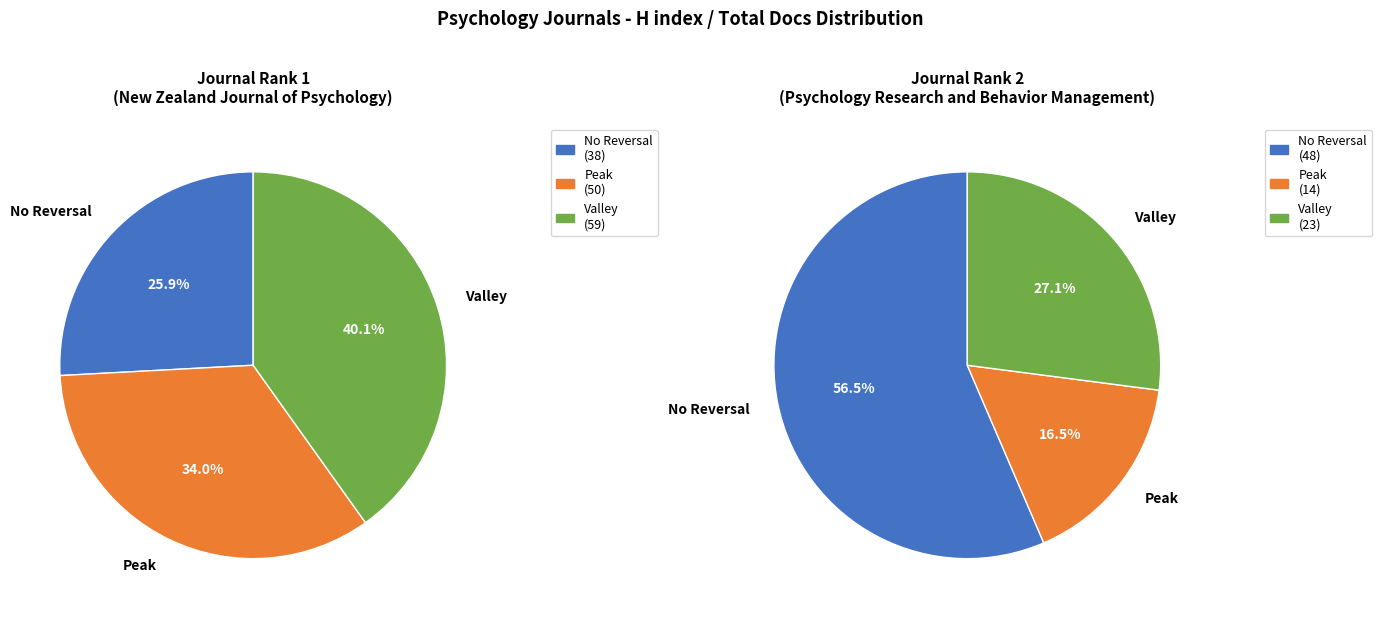

To the nearest percent, what portion does 1 represent?

44%